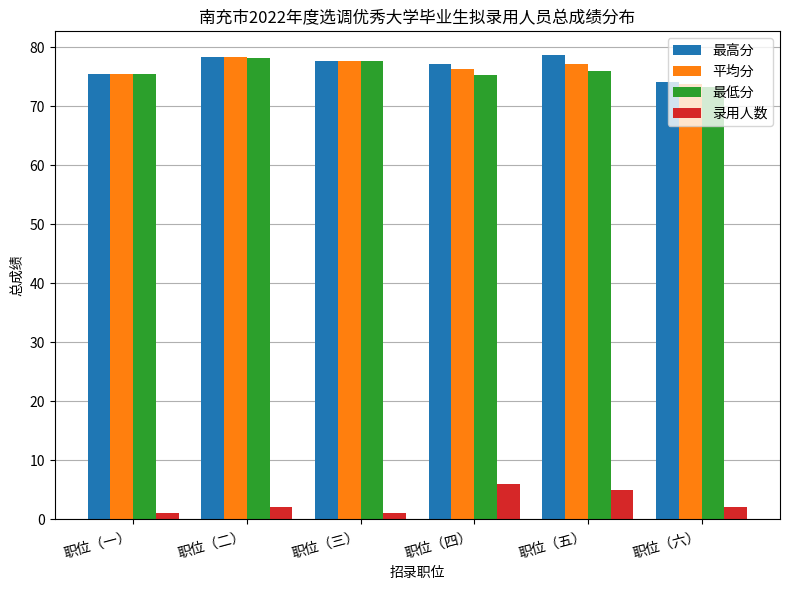

What is the difference between the highest and lowest values at 职位（二）?

76.3